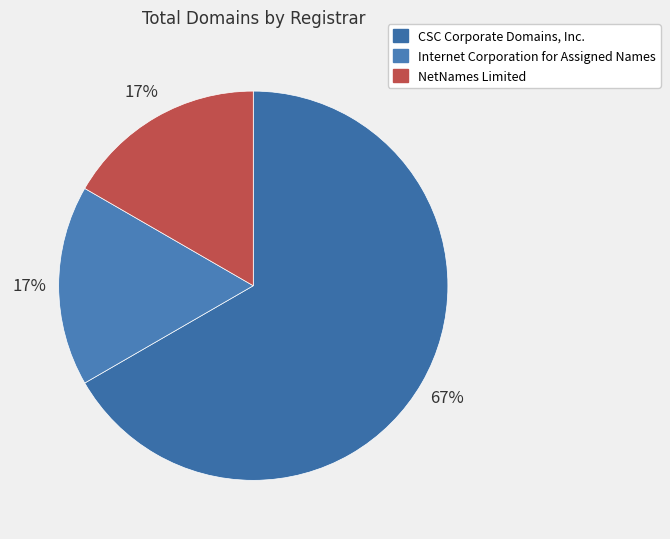

How many segments does this pie chart have?

3